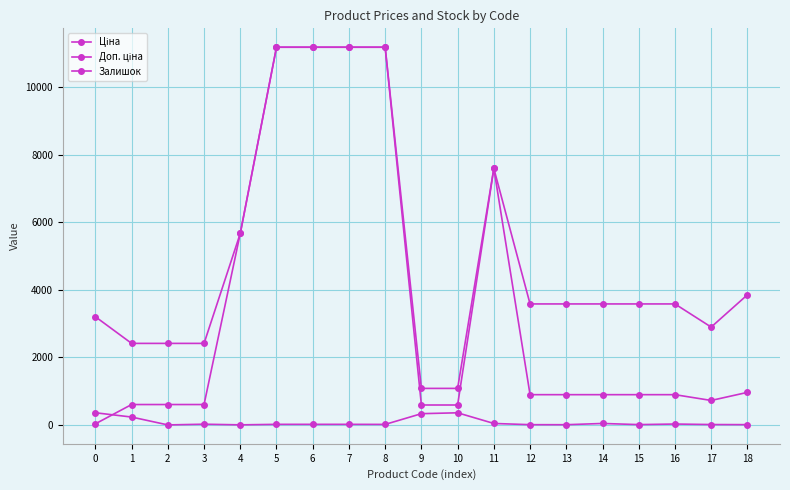

How many lines are shown in the chart?

3